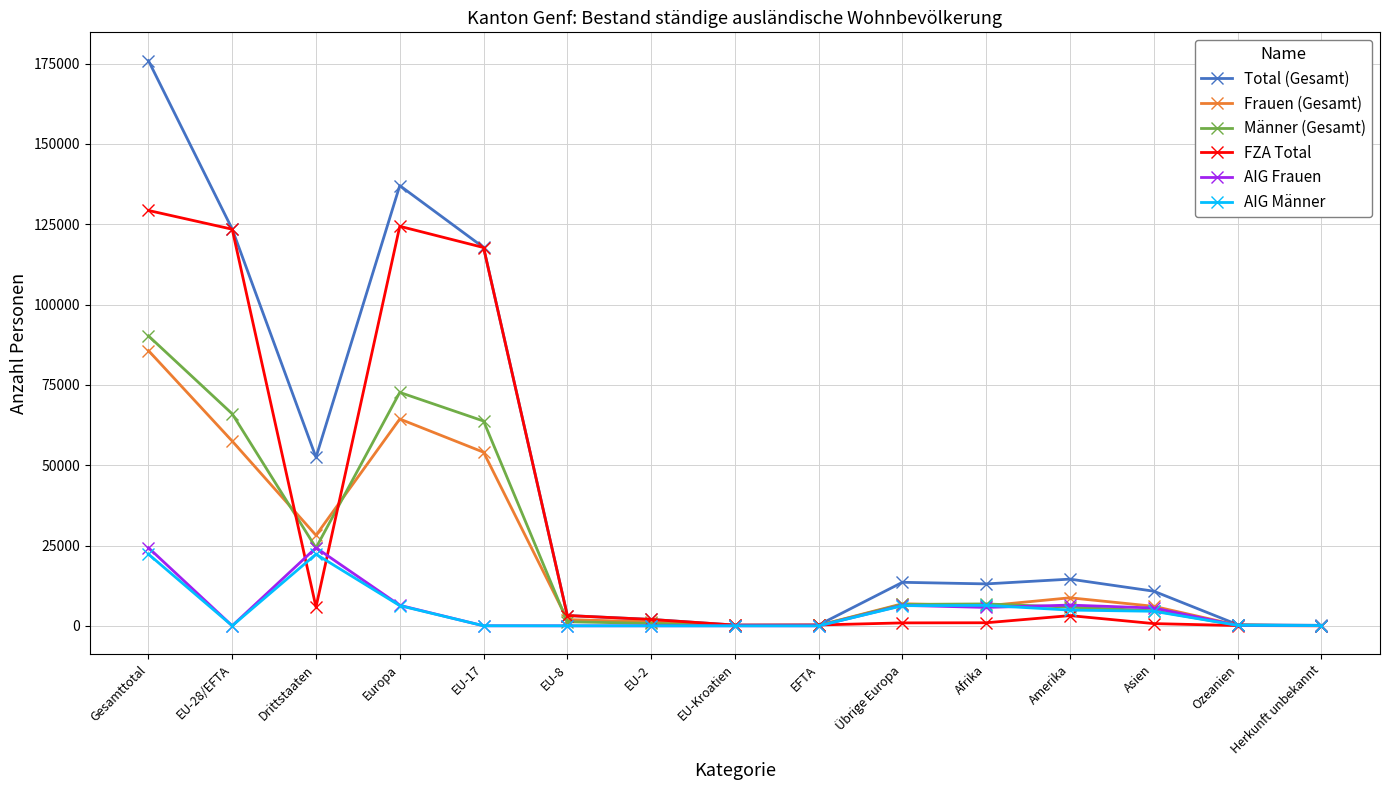

What is the sum of the AIG Frauen values at Drittstaaten and EFTA?

24314